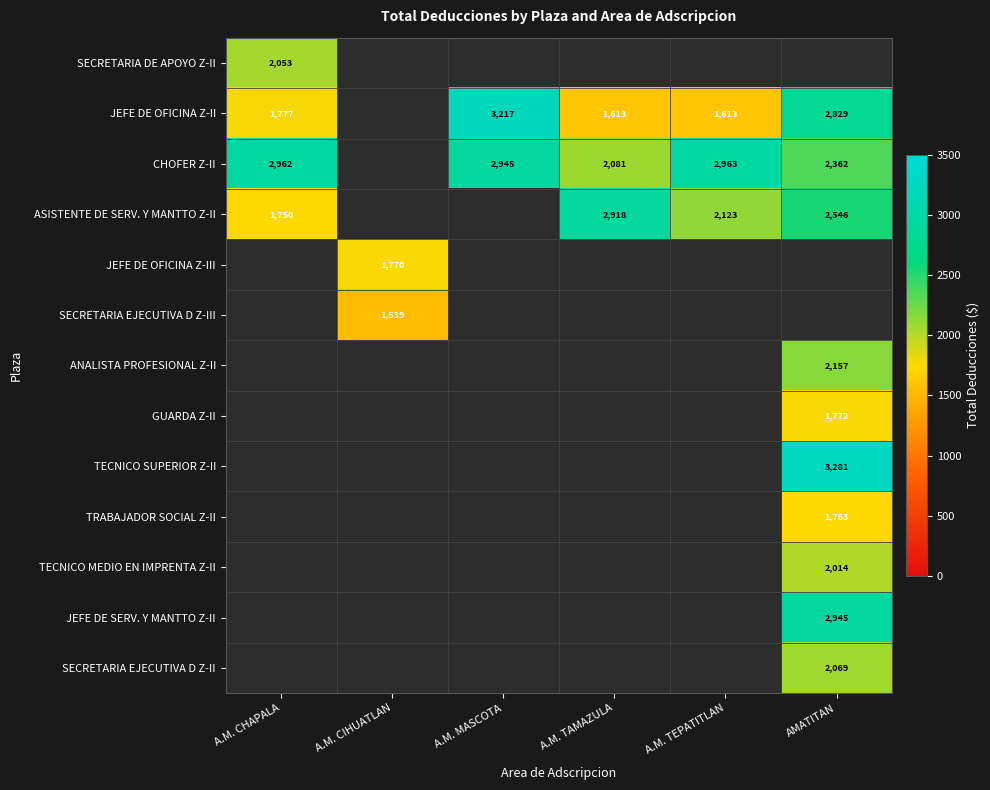

Read the CHOFER Z-II value at A.M. TEPATITLAN.

2962.6